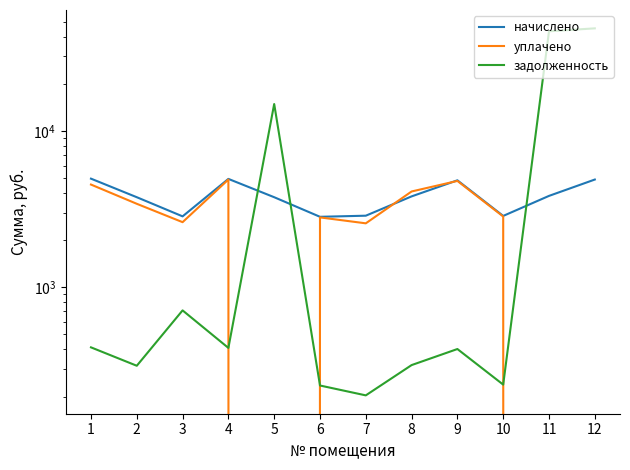

Where is the first local maximum for задолженность?

3